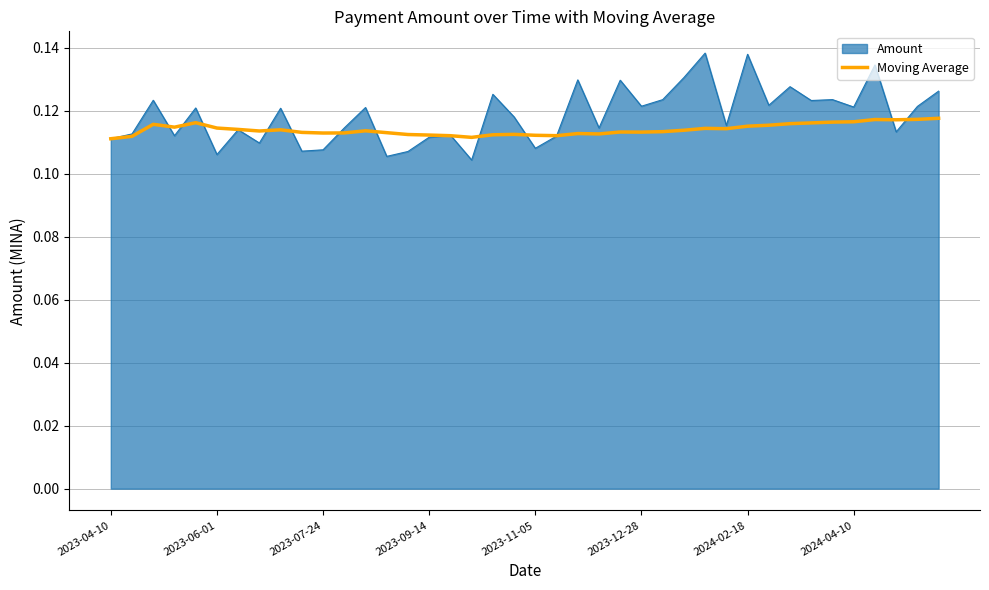

Which series has the largest range (max minus min)?

Amount